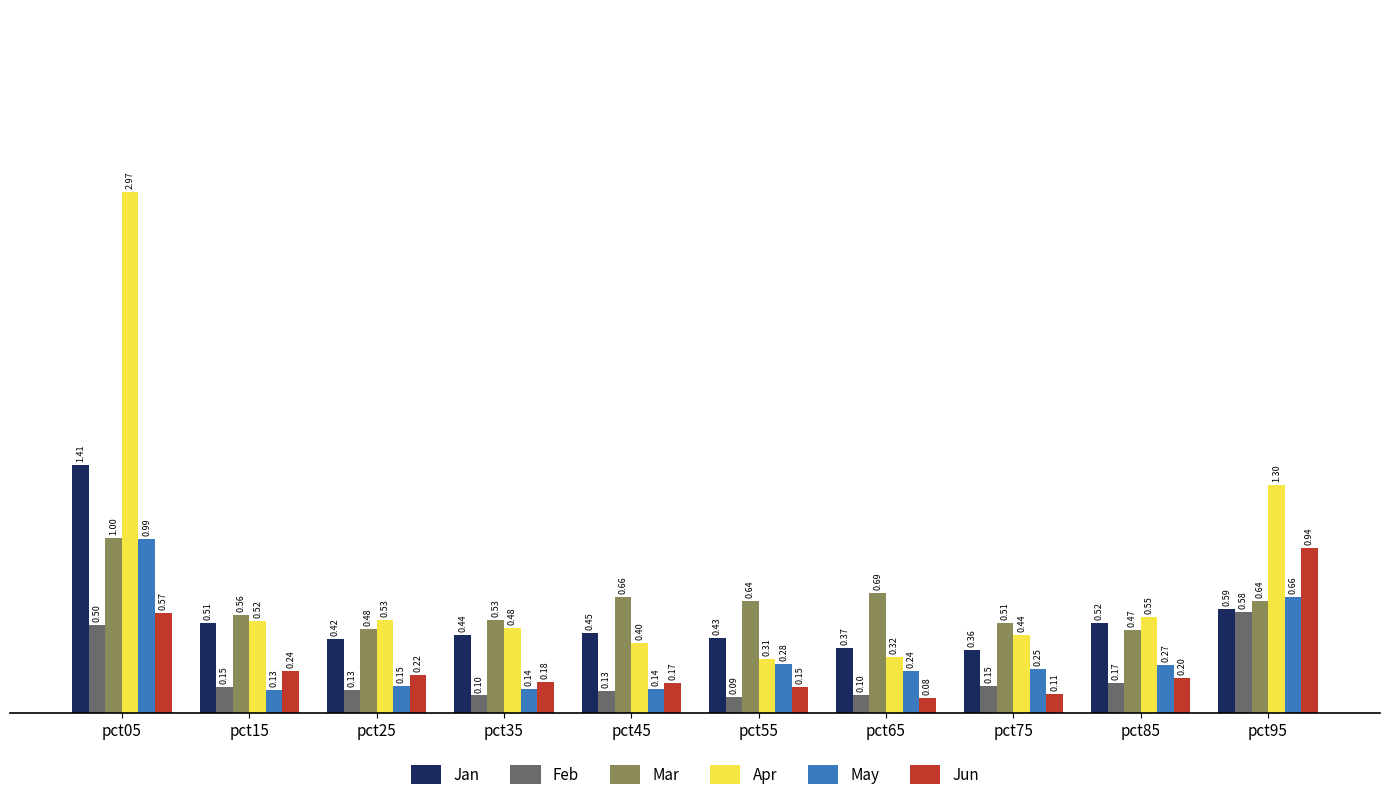

Which label corresponds to the smallest value in the chart?

pct65